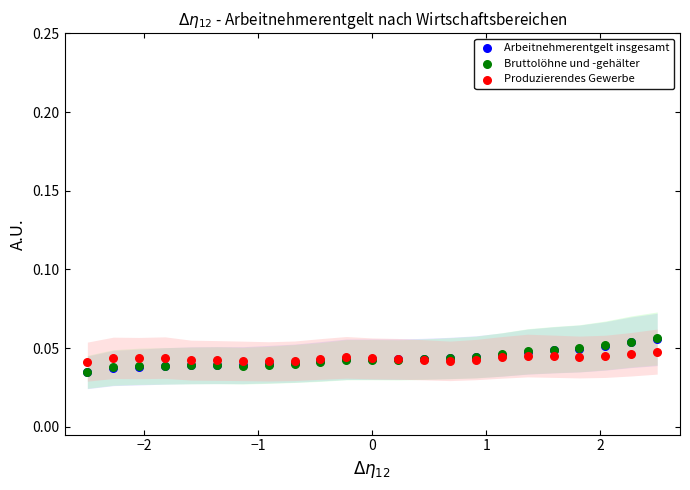

What are all the series names shown in the legend?

Arbeitnehmerentgelt insgesamt, Bruttolöhne und -gehälter, Produzierendes Gewerbe